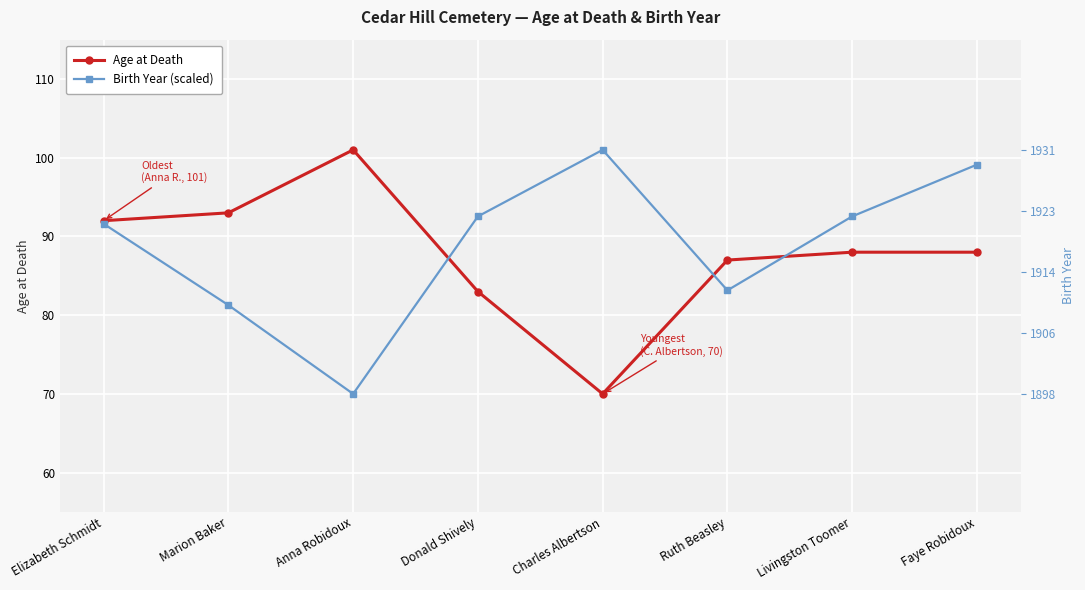

How many lines are shown in the chart?

2